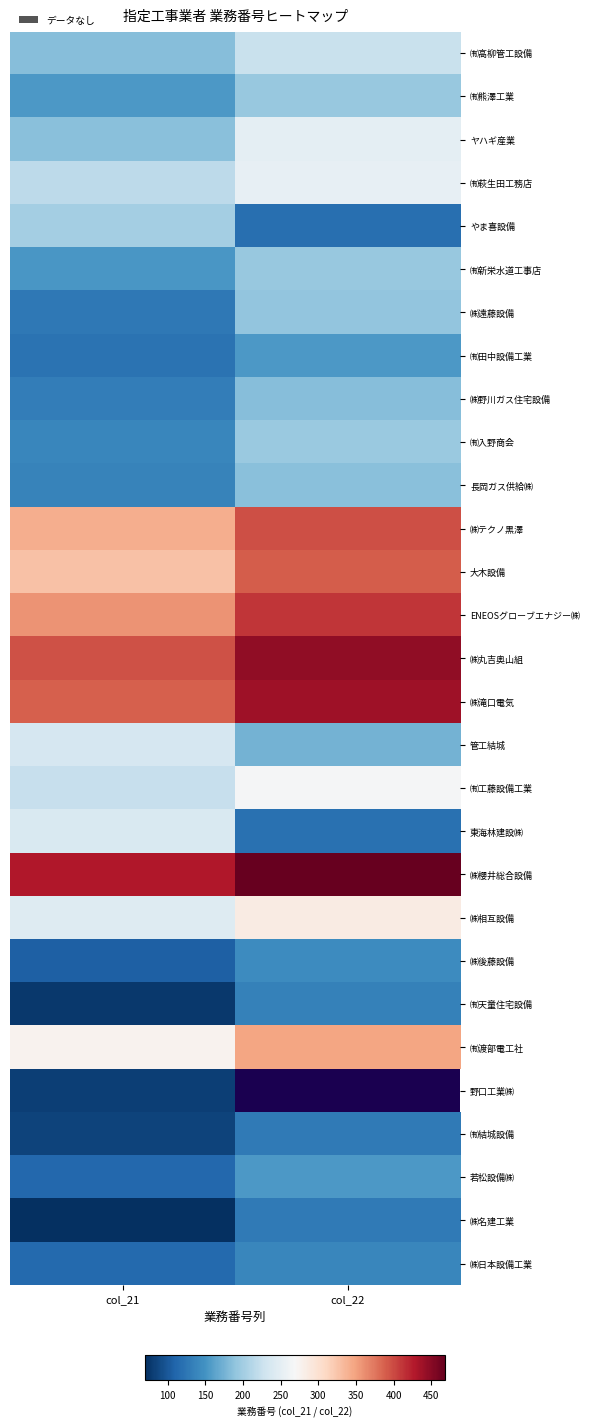

What is the sum of the ㈲新栄水道工事店 values at col_22 and col_21?

347.0